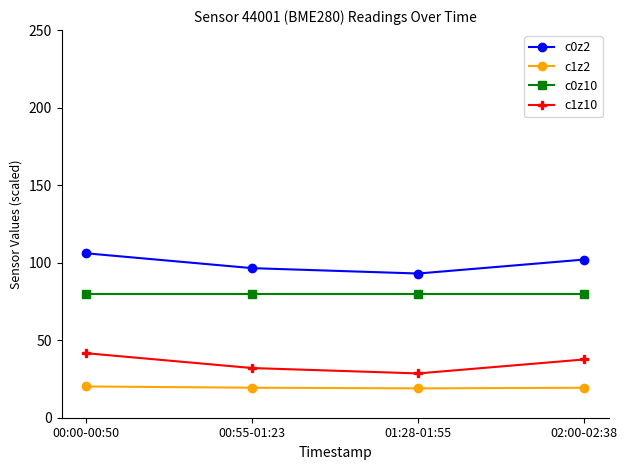

Is it true that c1z10 equals 32.0 at 00:55-01:23?

True